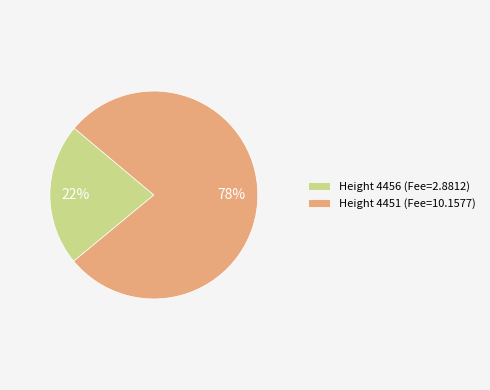

Approximately how many times larger is the value at Height 4456 (Fee=2.8812) compared to Height 4451 (Fee=10.1577)?

0.3